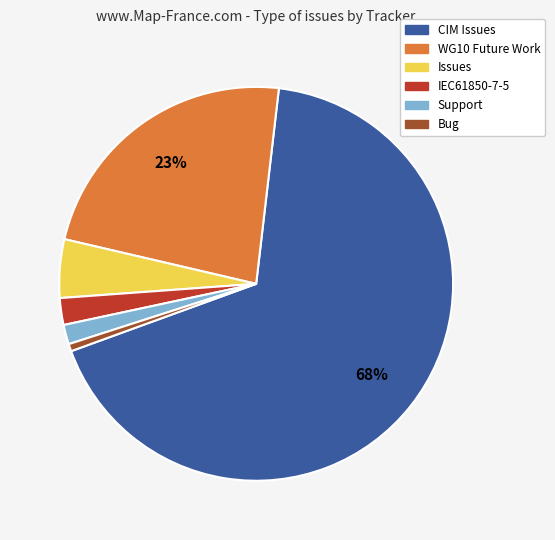

To the nearest percent, what is the combined percentage of CIM Issues and Issues?

72%